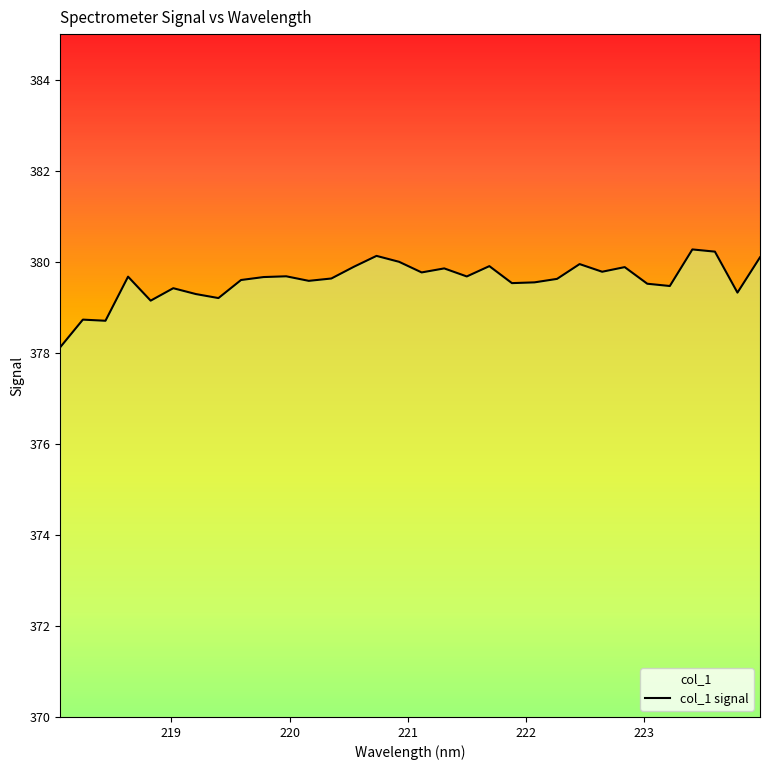

What is the difference between the maximum and minimum values?

2.1